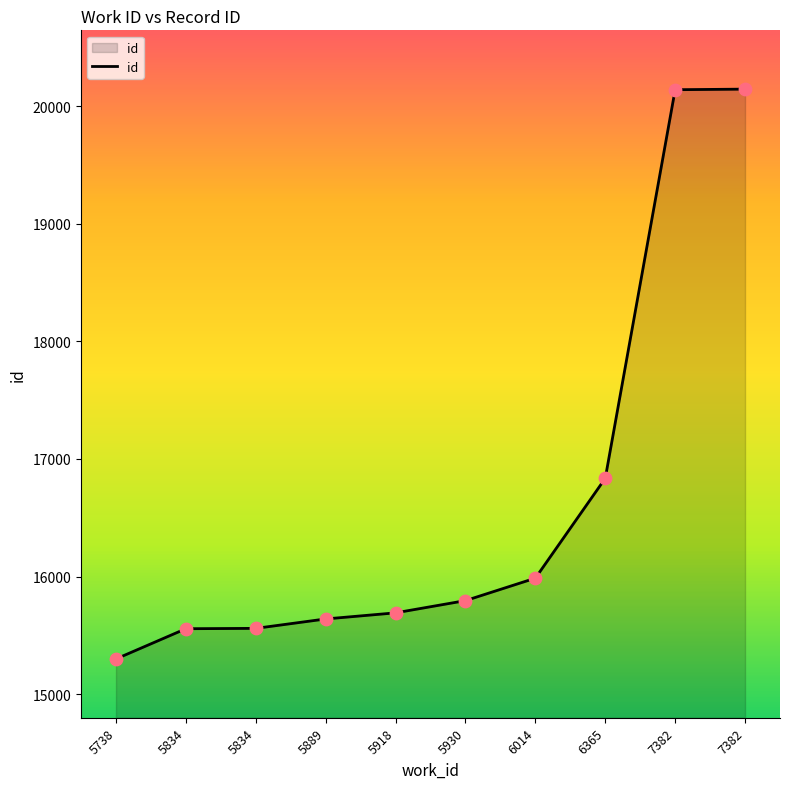

How many lines are shown in the chart?

1